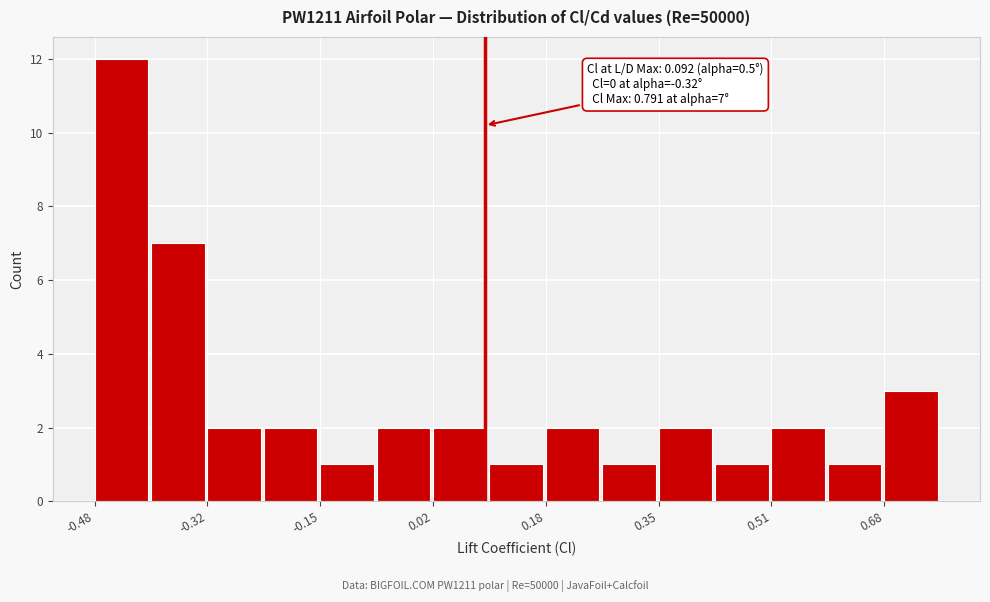

Which range on the x-axis has the tallest bar?

-0.48 to -0.40